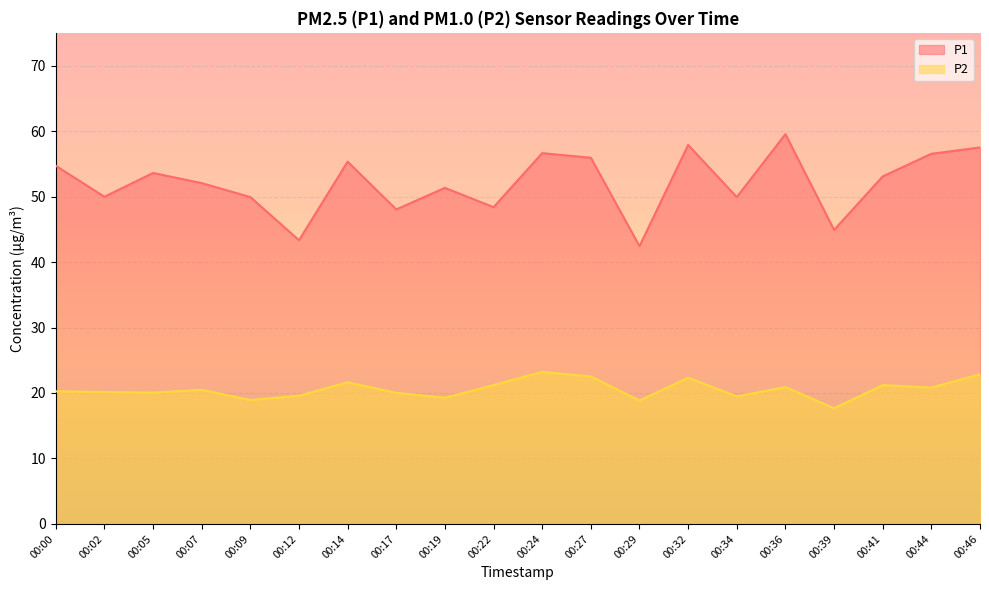

What are all the series names shown in the legend?

P1, P2